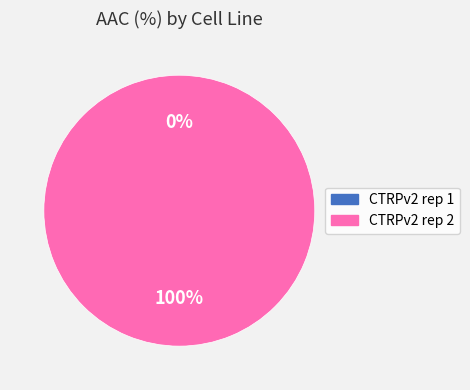

Rank the categories by value from lowest to highest.

CTRPv2 rep 1, CTRPv2 rep 2